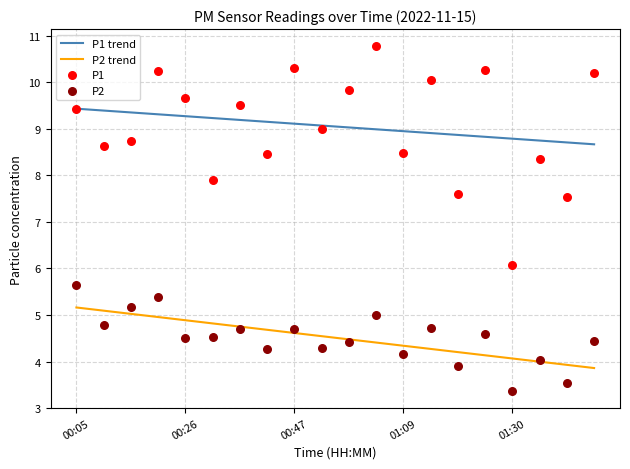

What is the lowest value of the P2 trend series?

3.9